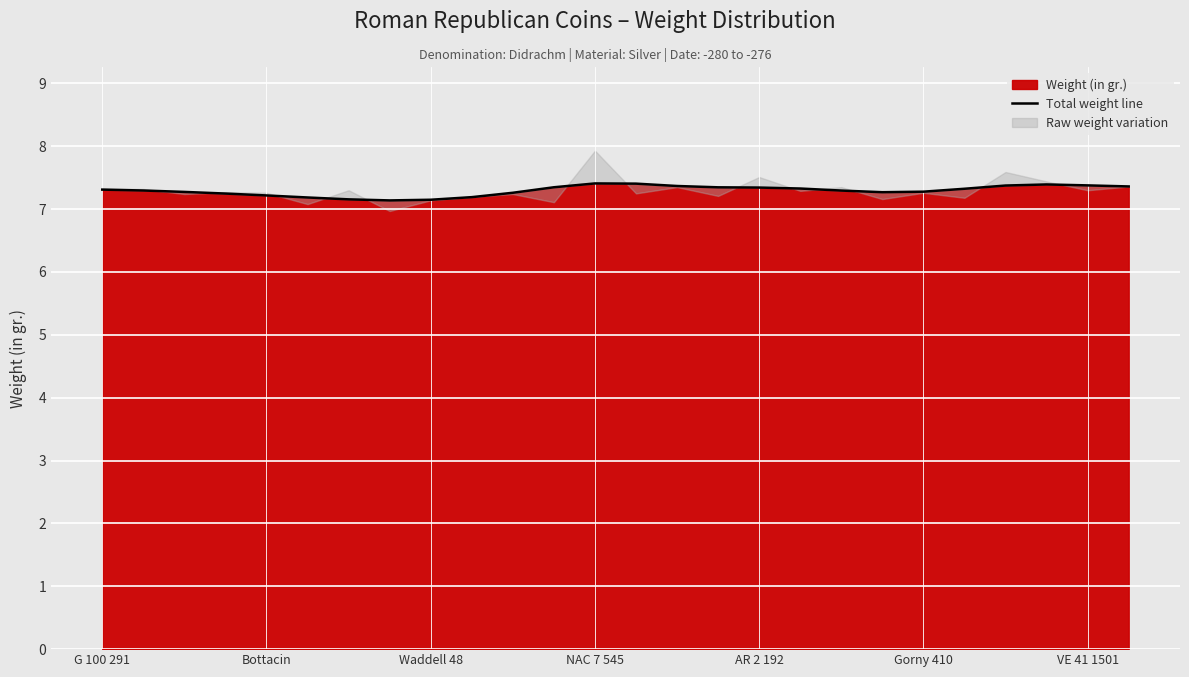

The Weight (in gr.) series shows 10.6 at G 100 291. True or false?

False